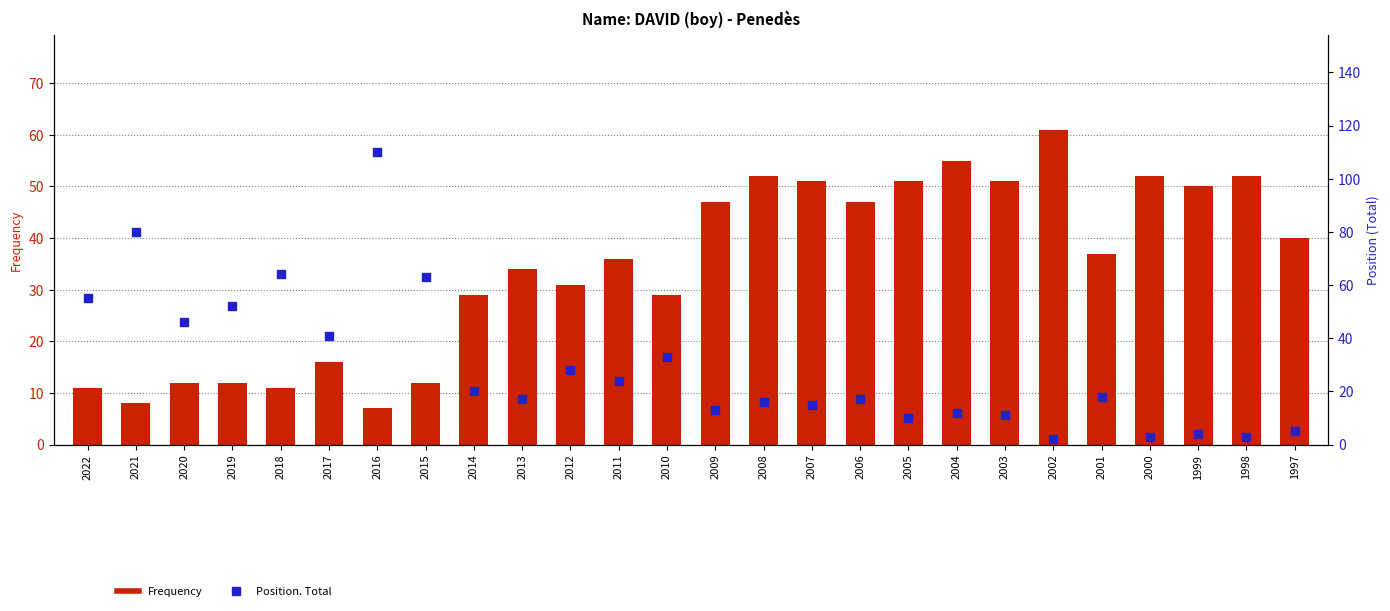

Which series has the largest Y range (max minus min)?

Position. Total